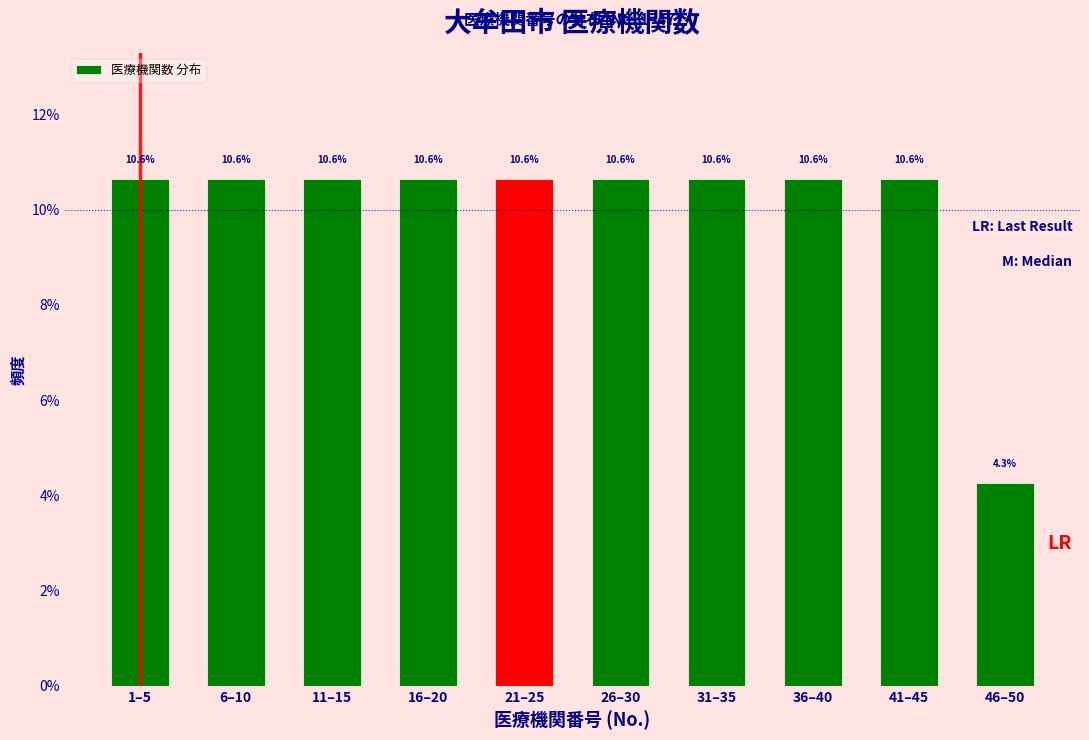

Reading left to right, transcribe all the data shown in this chart.

10.6	10.6	10.6	10.6	10.6	10.6	10.6	10.6	10.6	4.3